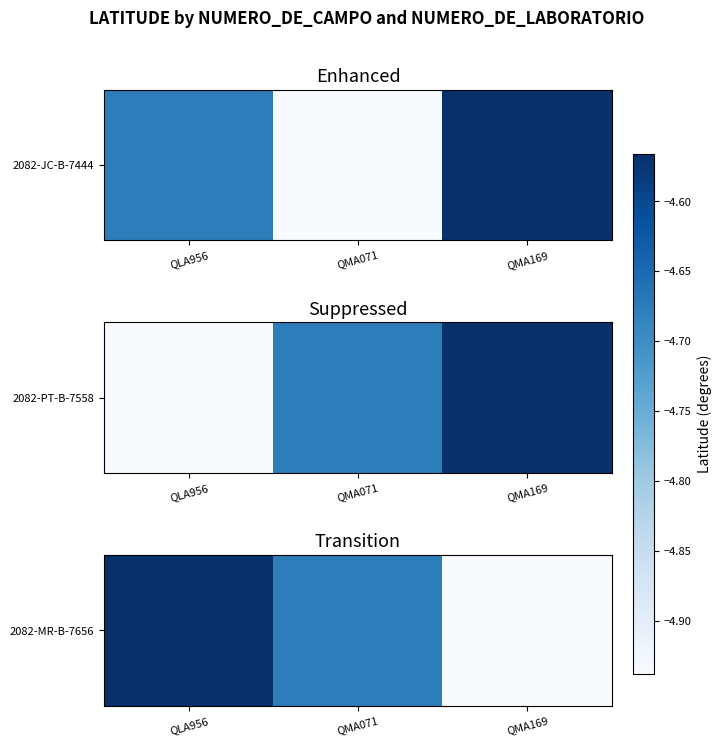

List the labels in order of value, smallest first.

QMA169, QMA071, QLA956